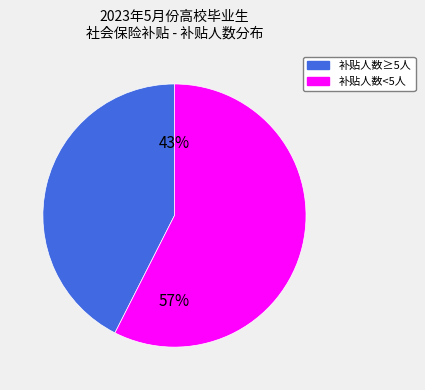

Is there a majority slice in this chart?

Yes